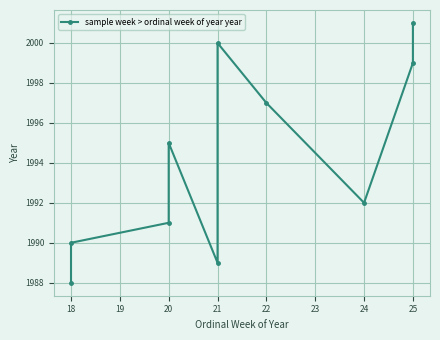

How many values are below 1995?

5